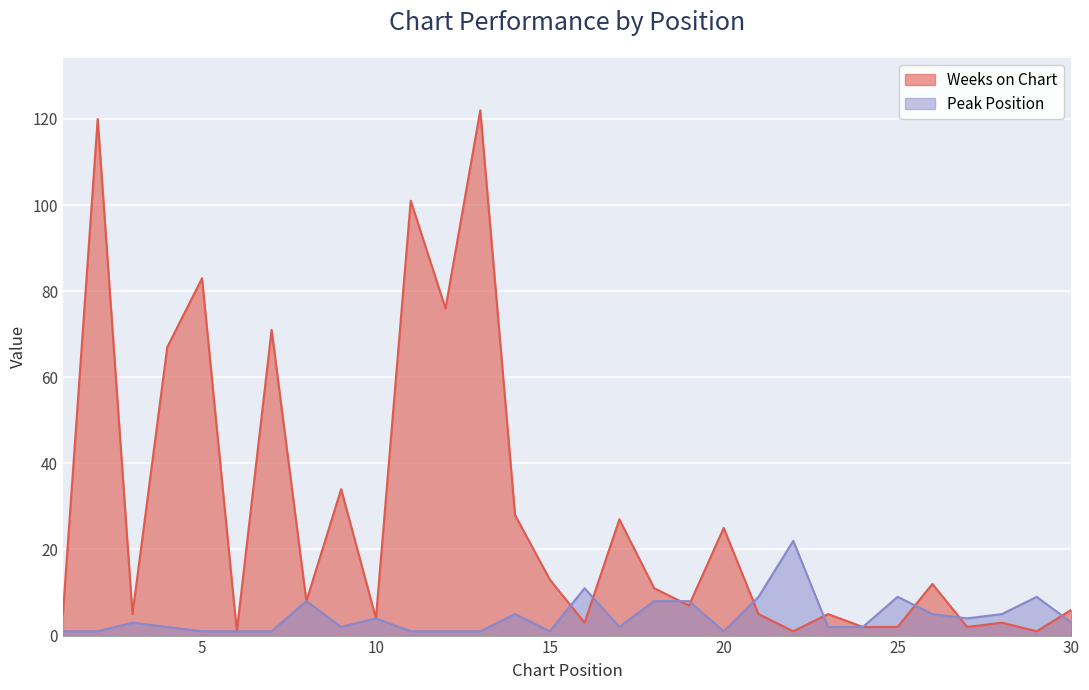

What value does the Weeks on Chart series have at 16?

3